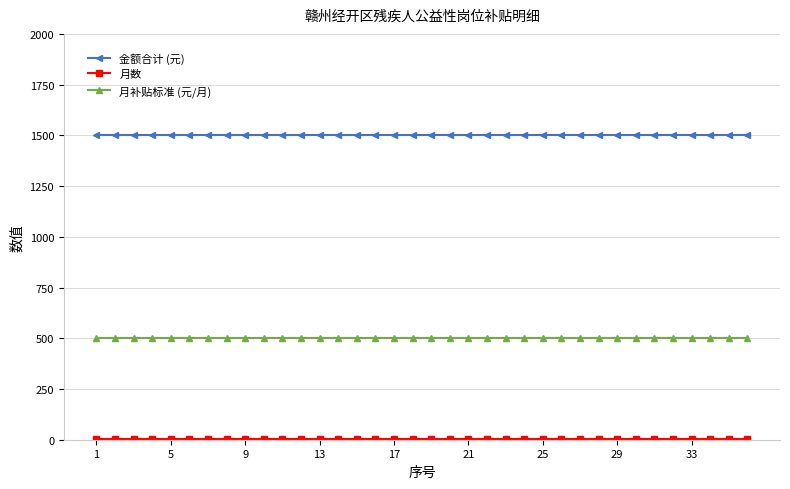

True or false: 金额合计 (元) and 月补贴标准 (元/月) intersect in this chart.

False